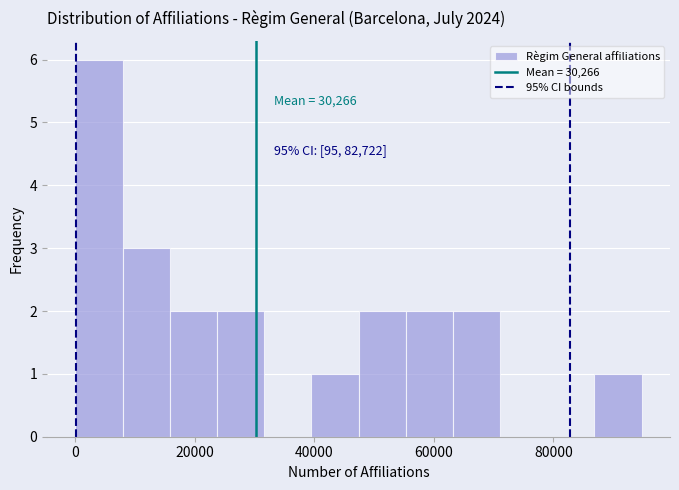

Read against the x-axis, roughly where is the centre of the tallest bar?

4000